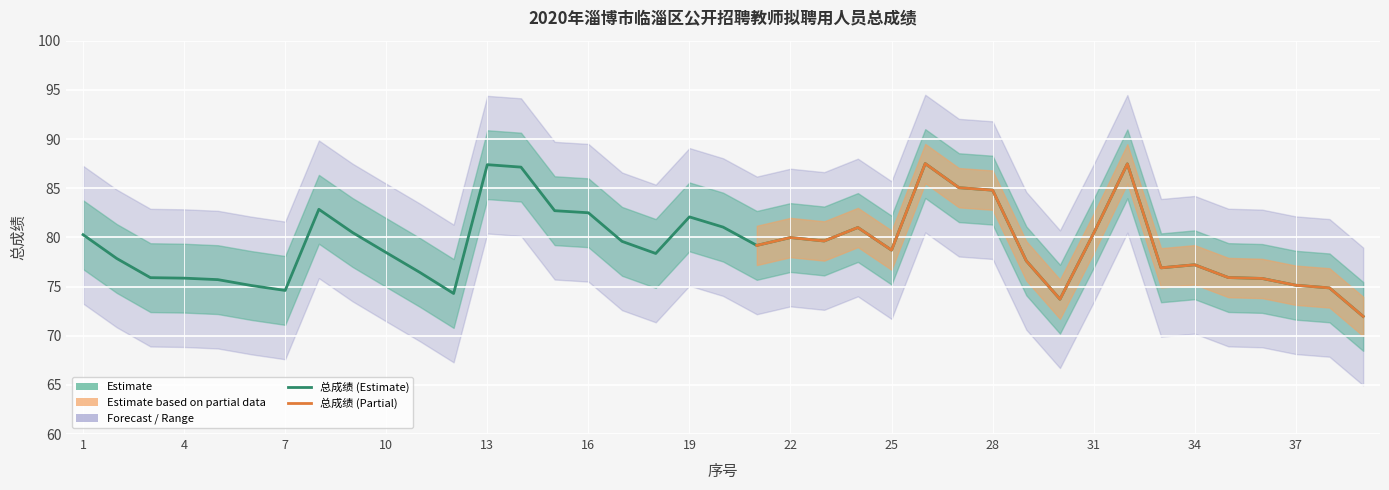

The value at 27 is 85.0. True or false?

True